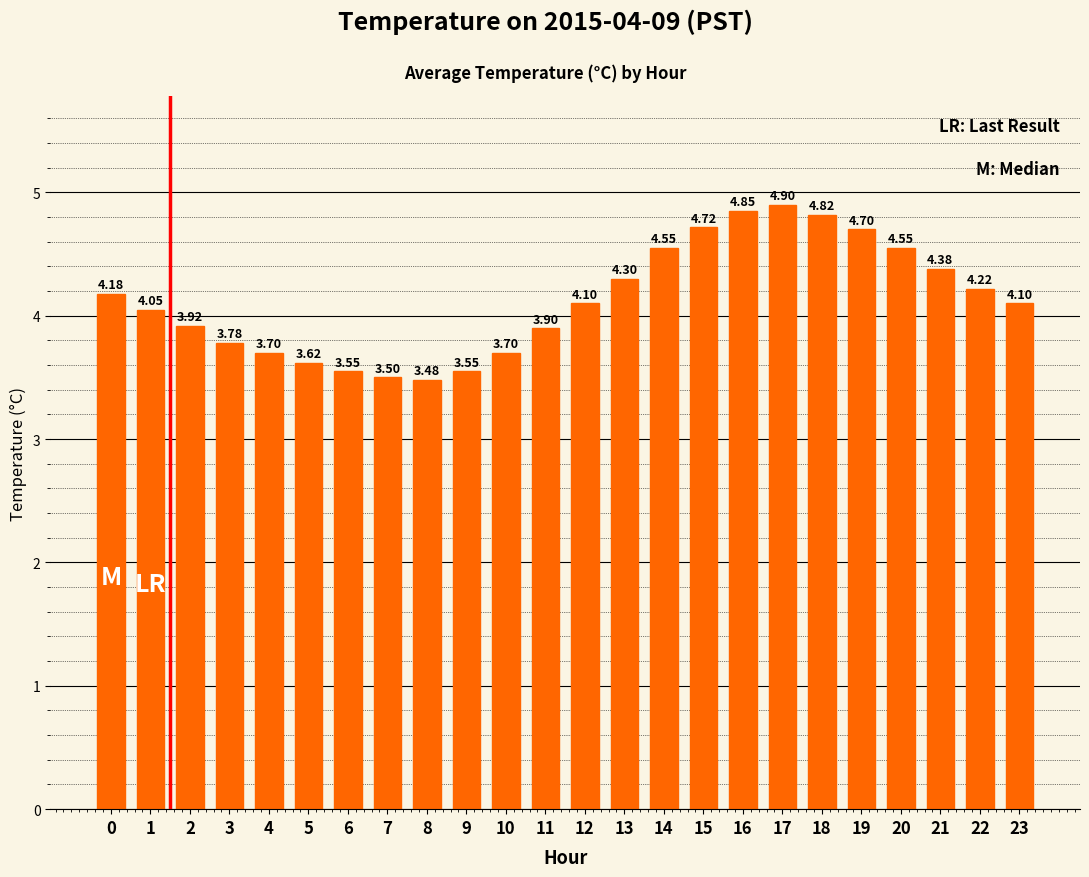

Approximately how many times larger is the value at 2 compared to 20?

0.9